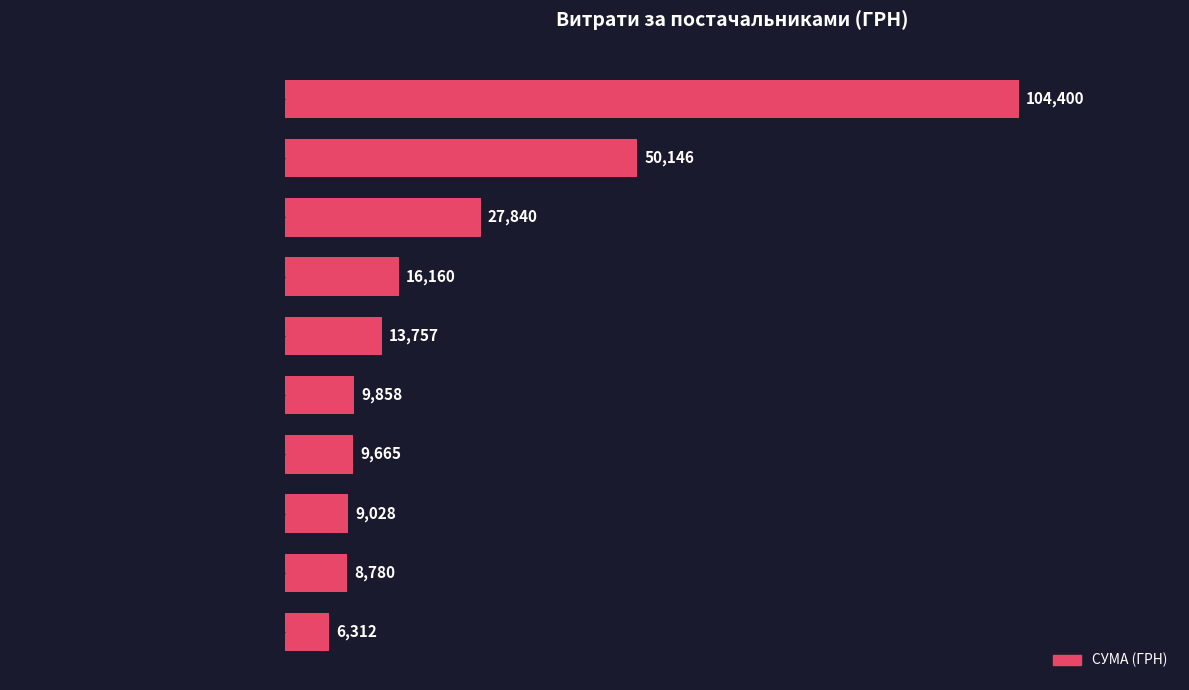

What is the smallest value displayed?

6312.0